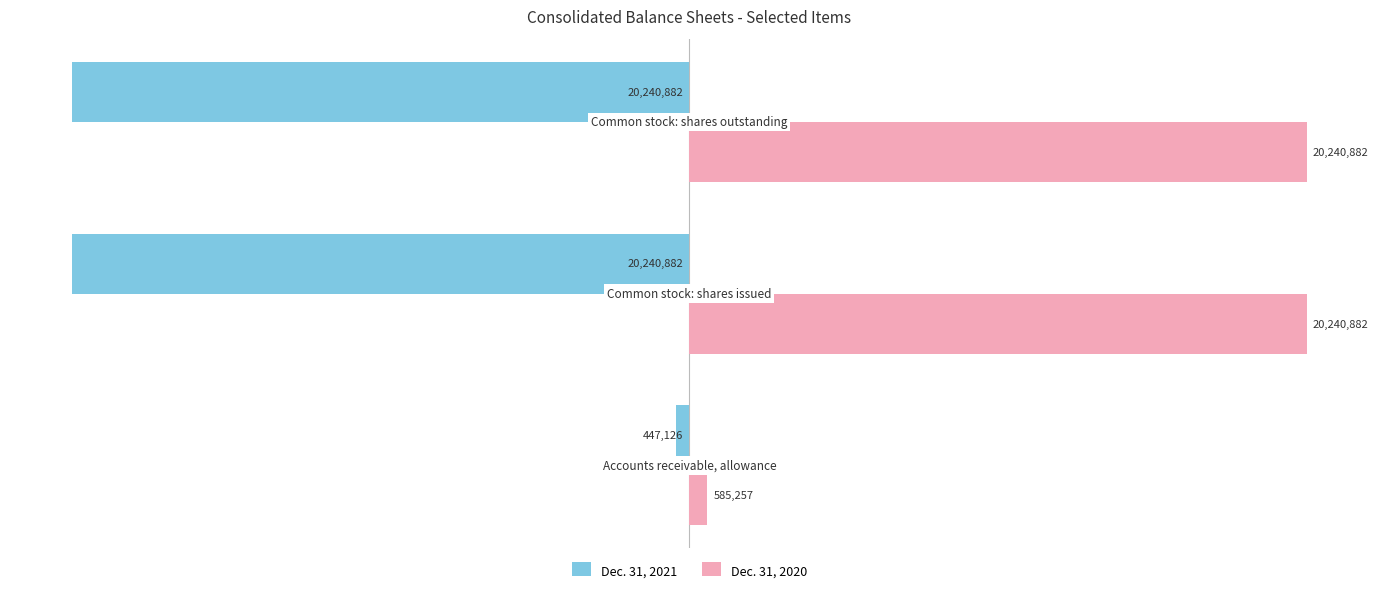

At how many categories does at least one series exceed 15925225?

2